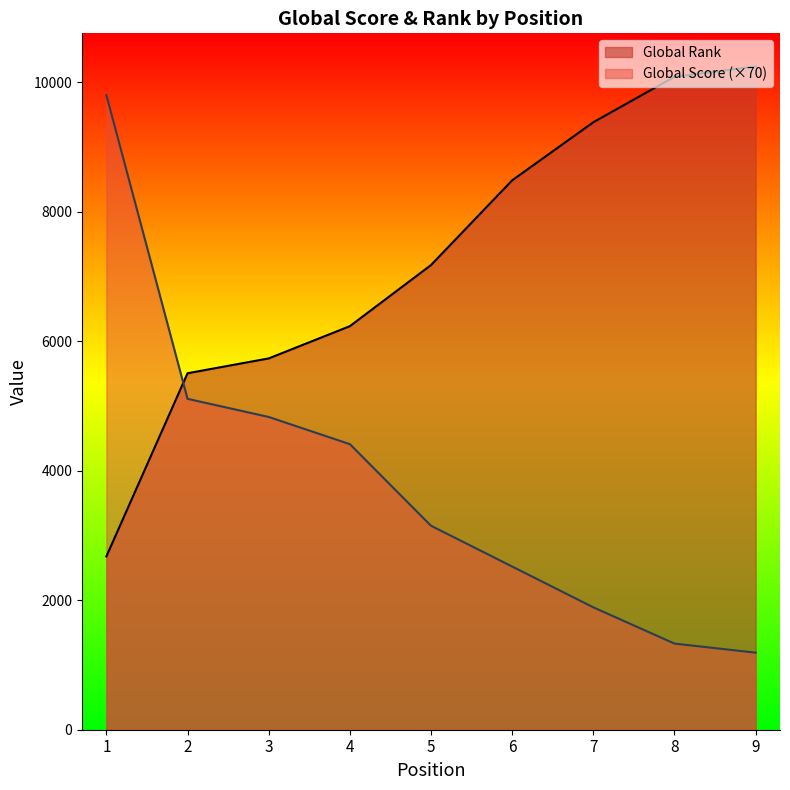

What is the difference between the Global Score values at 7 and 1?

7910